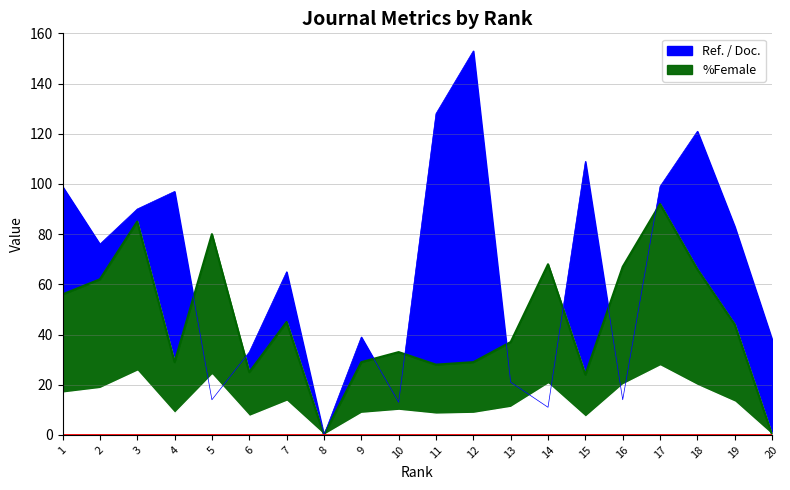

At which category does Ref. / Doc. reach its first local peak?

4